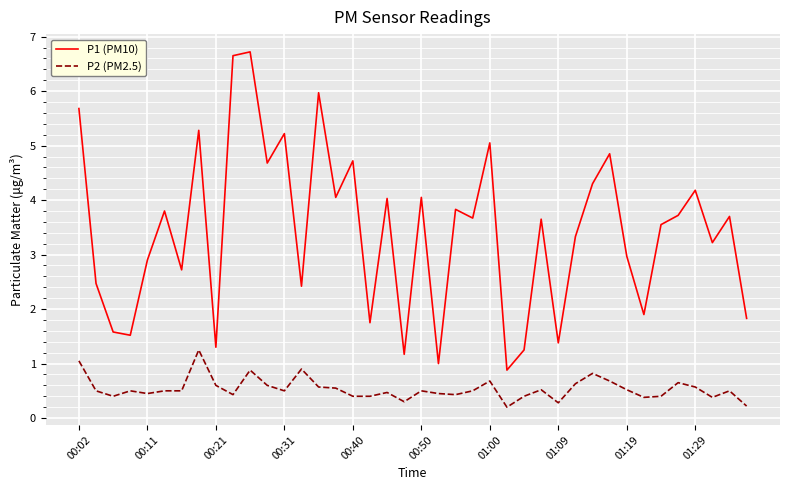

Which series has the widest spread of values?

P1 (PM10)